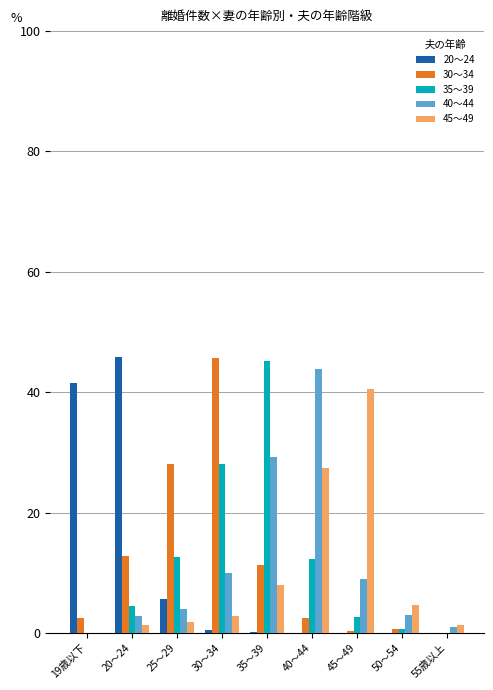

True or false: 20～24 has a value of 0.1 at 35～39.

True